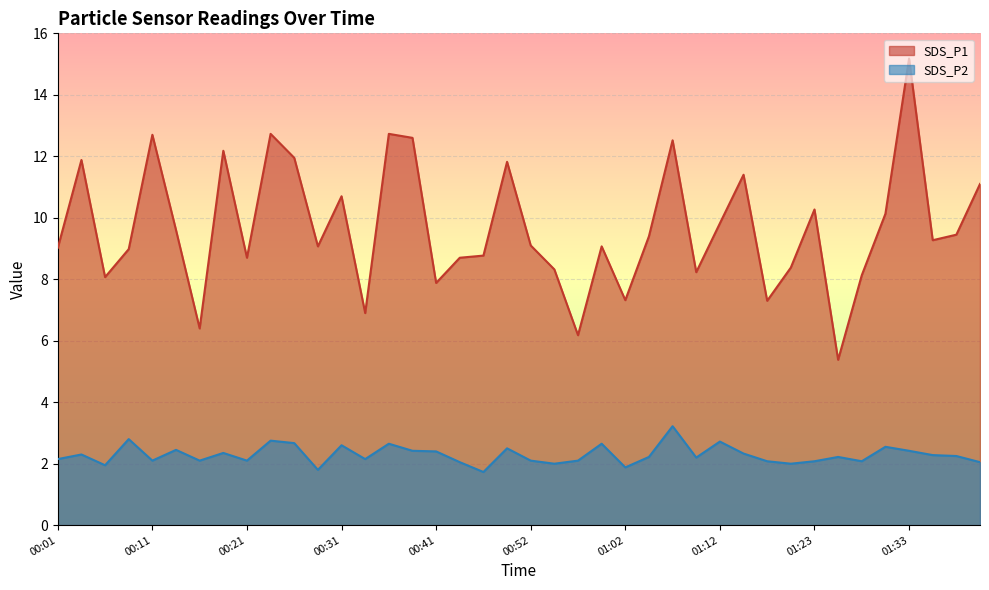

What is the difference between the SDS_P2 values at 00:08 and 00:46?

1.1